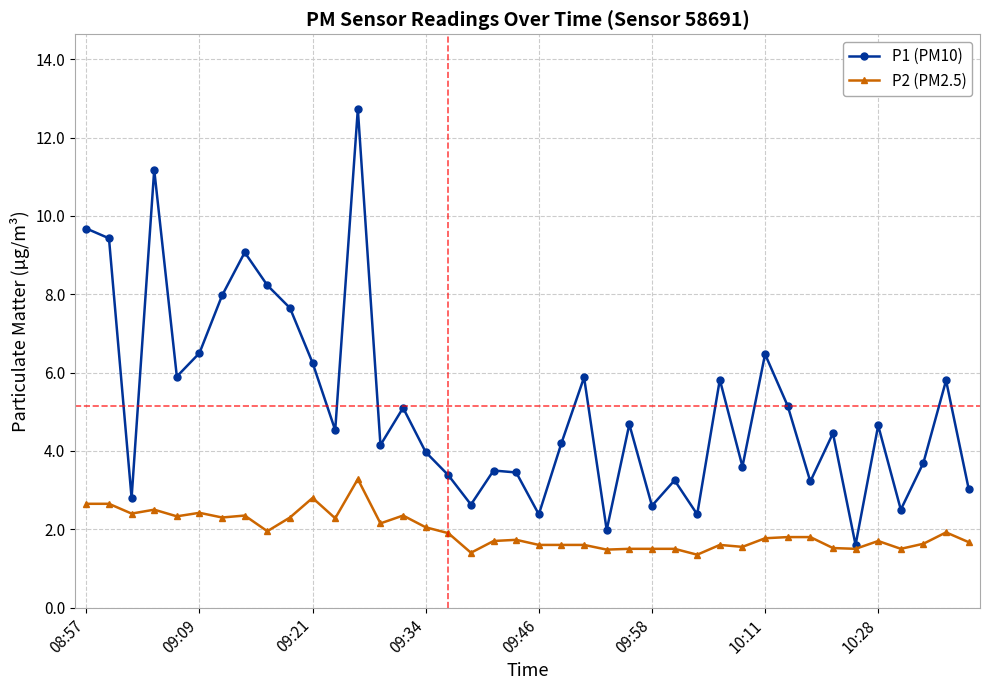

Rank the series by their average value, from lowest to highest.

P2 (PM2.5), P1 (PM10)